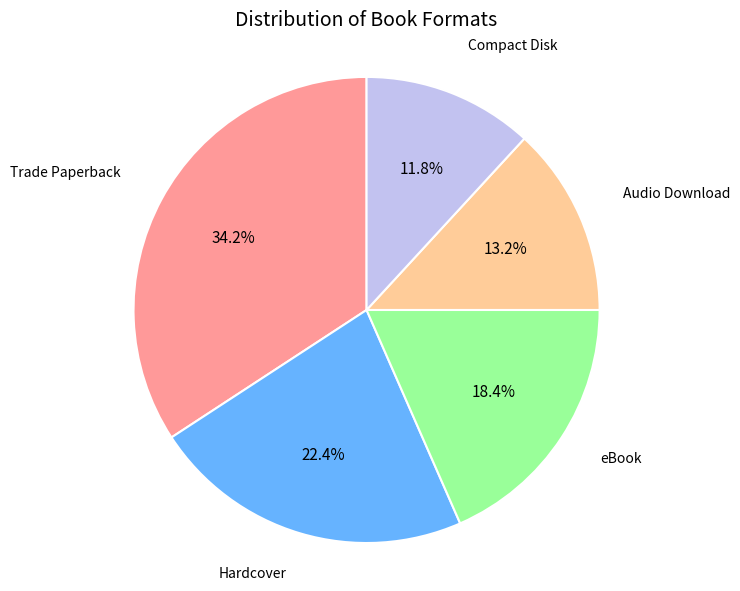

How many segments does this pie chart have?

5